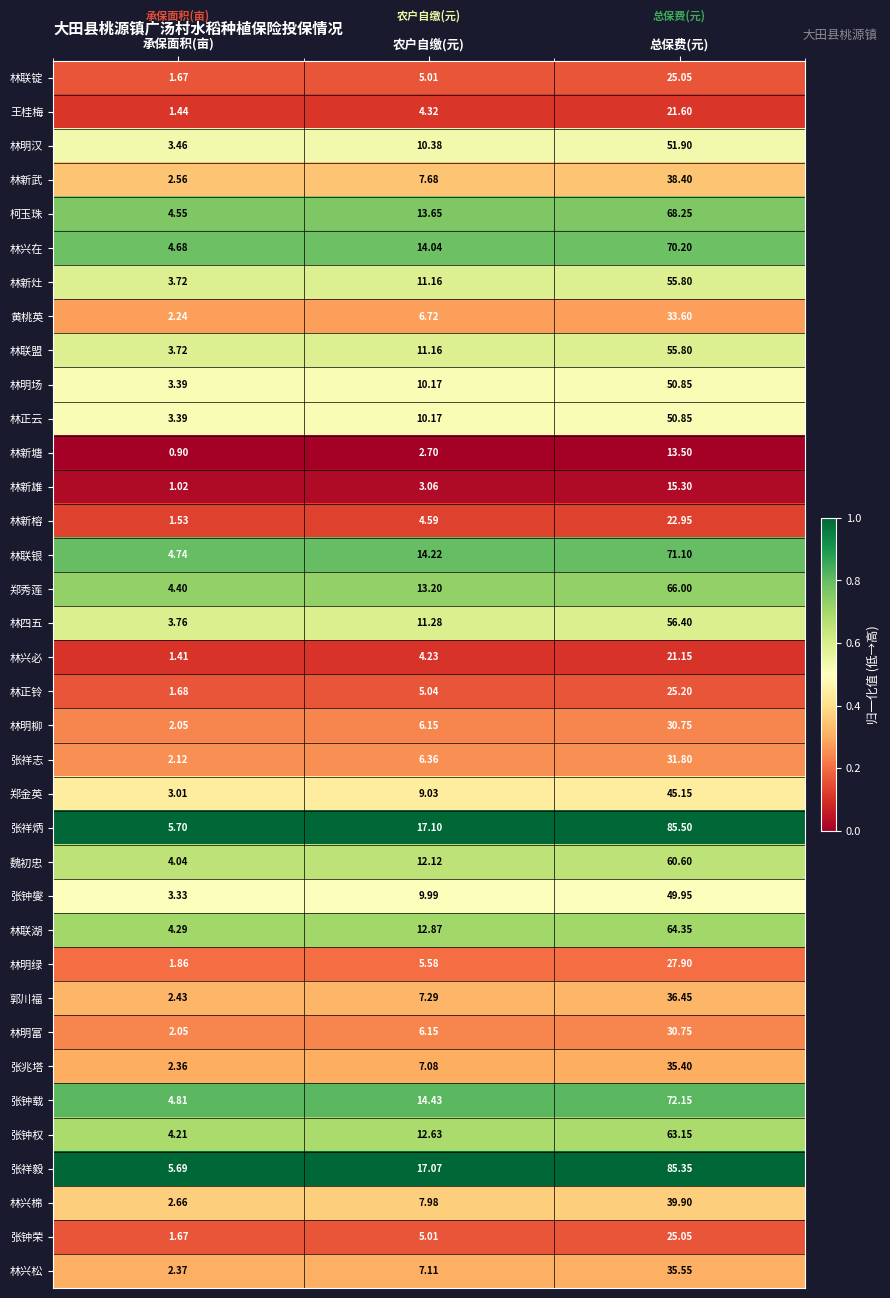

What is the difference between the highest and lowest values at 农户自缴(元)?

14.4